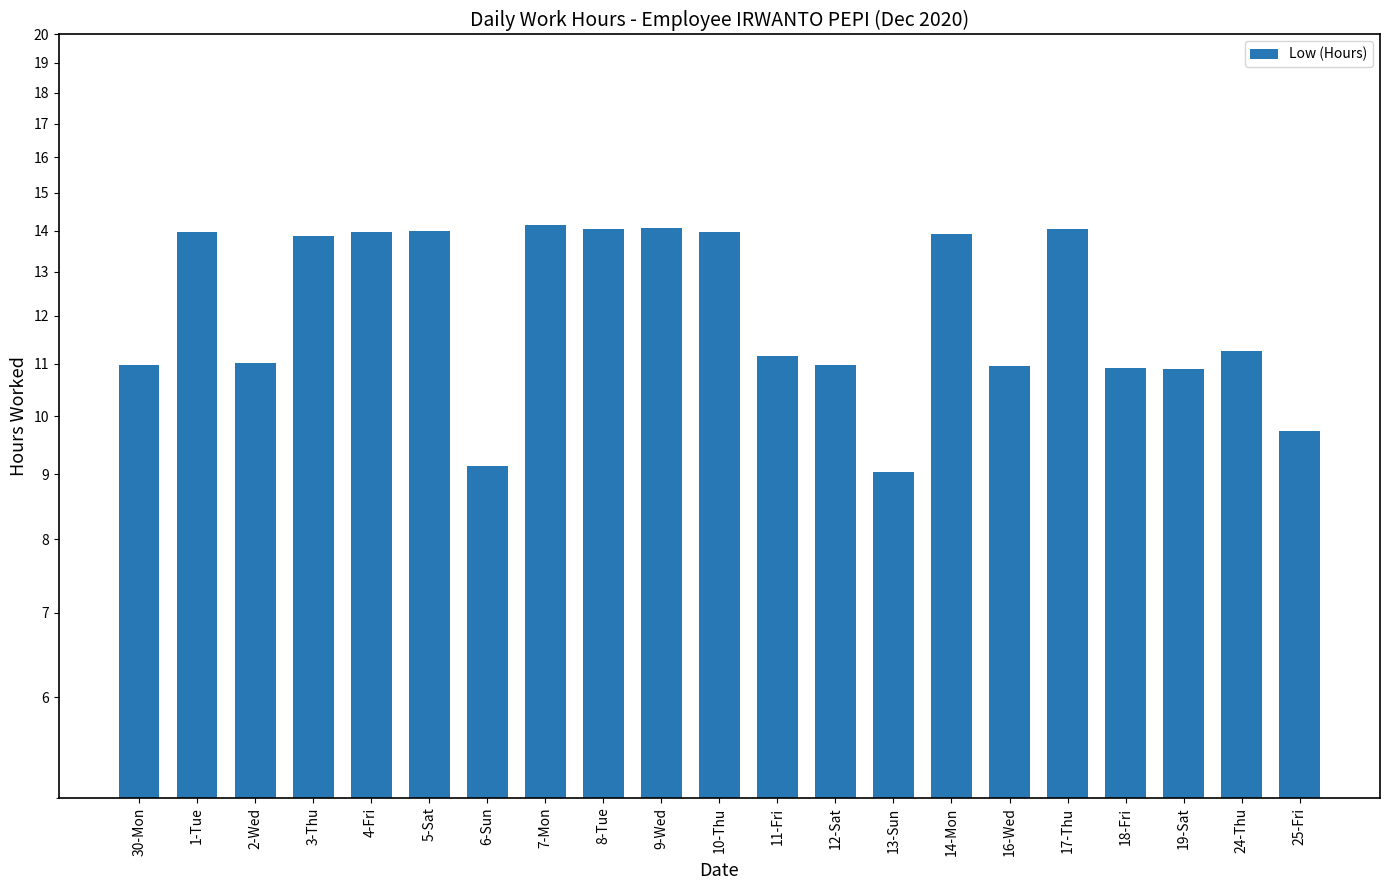

At which label does the data first exceed 11?

1-Tue